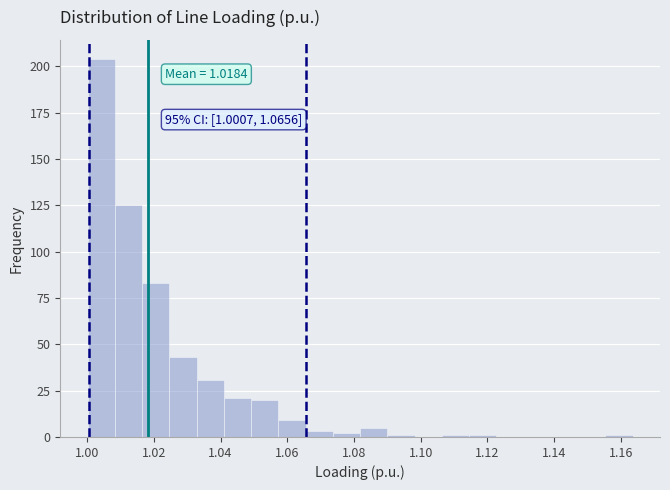

Which range on the x-axis has the tallest bar?

1.000 to 1.008